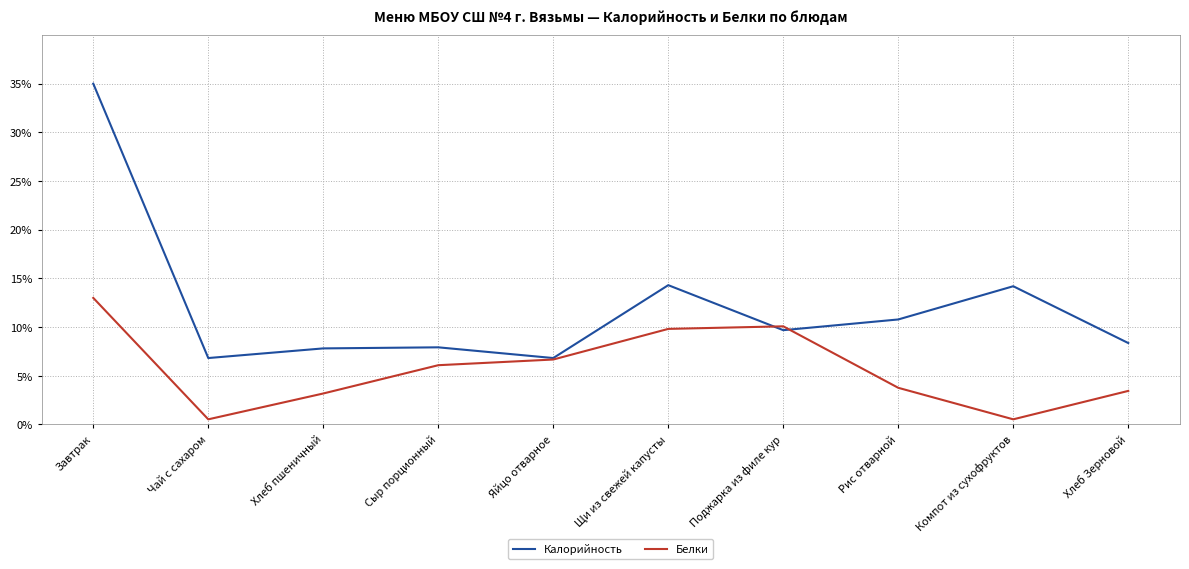

What is the greatest value displayed?

35.0